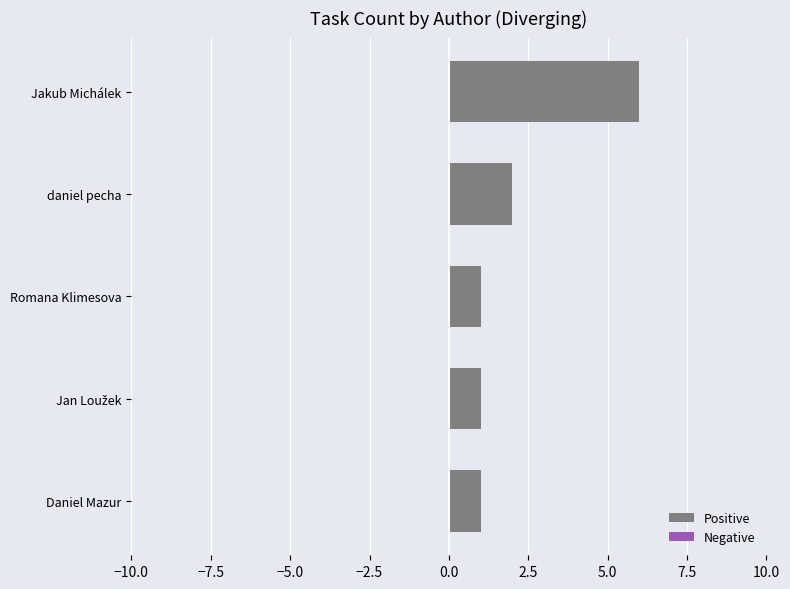

What is the difference between the maximum and minimum values?

5